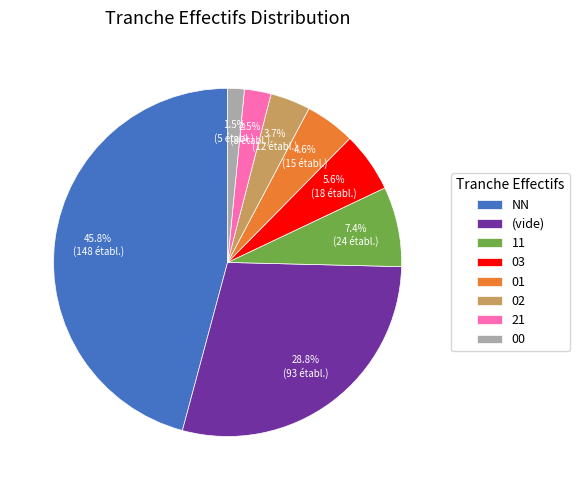

Is the sum of 21 and 01 greater than half?

No